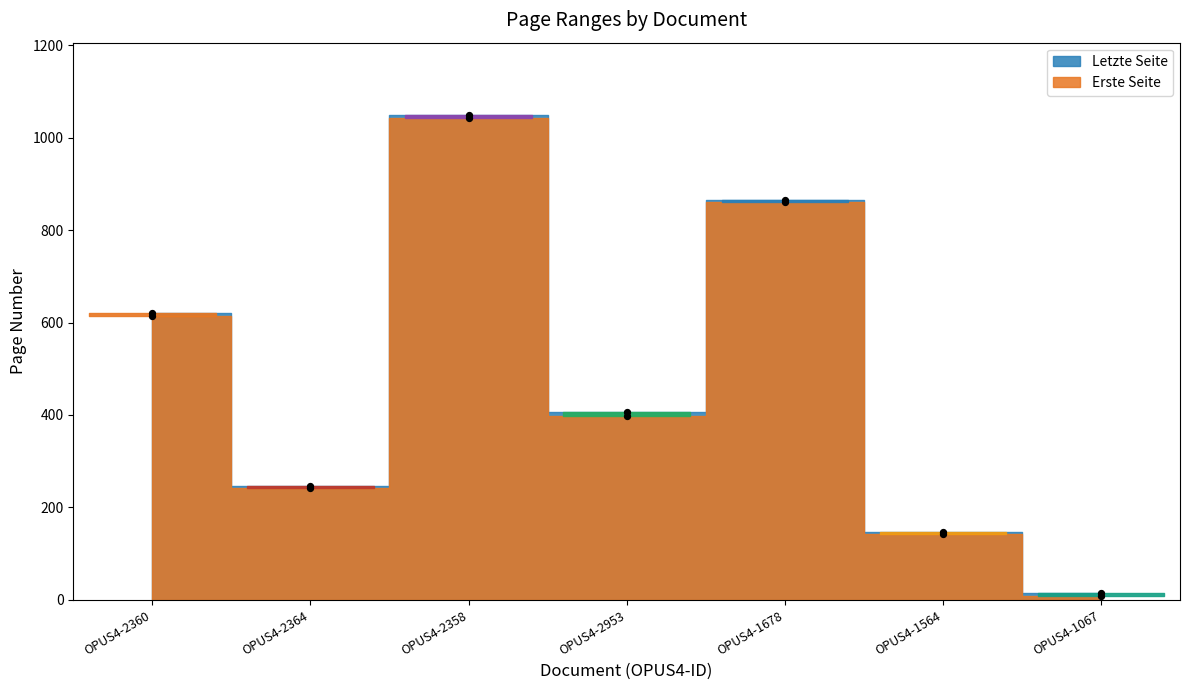

What are all the series names shown in the legend?

Erste Seite, Letzte Seite